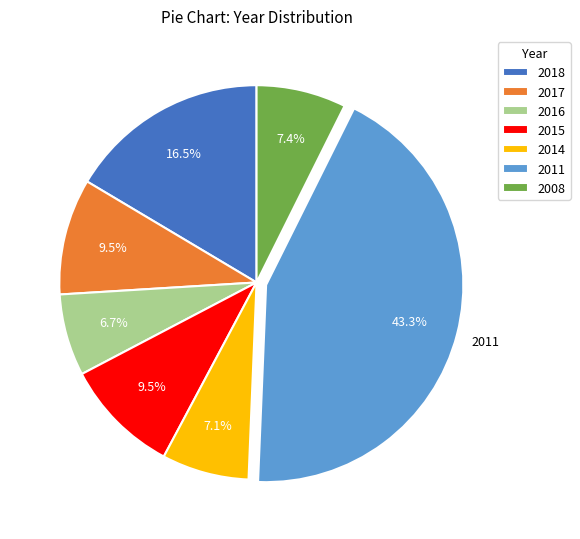

The 2017 slice represents 21% of the pie. True or false?

False